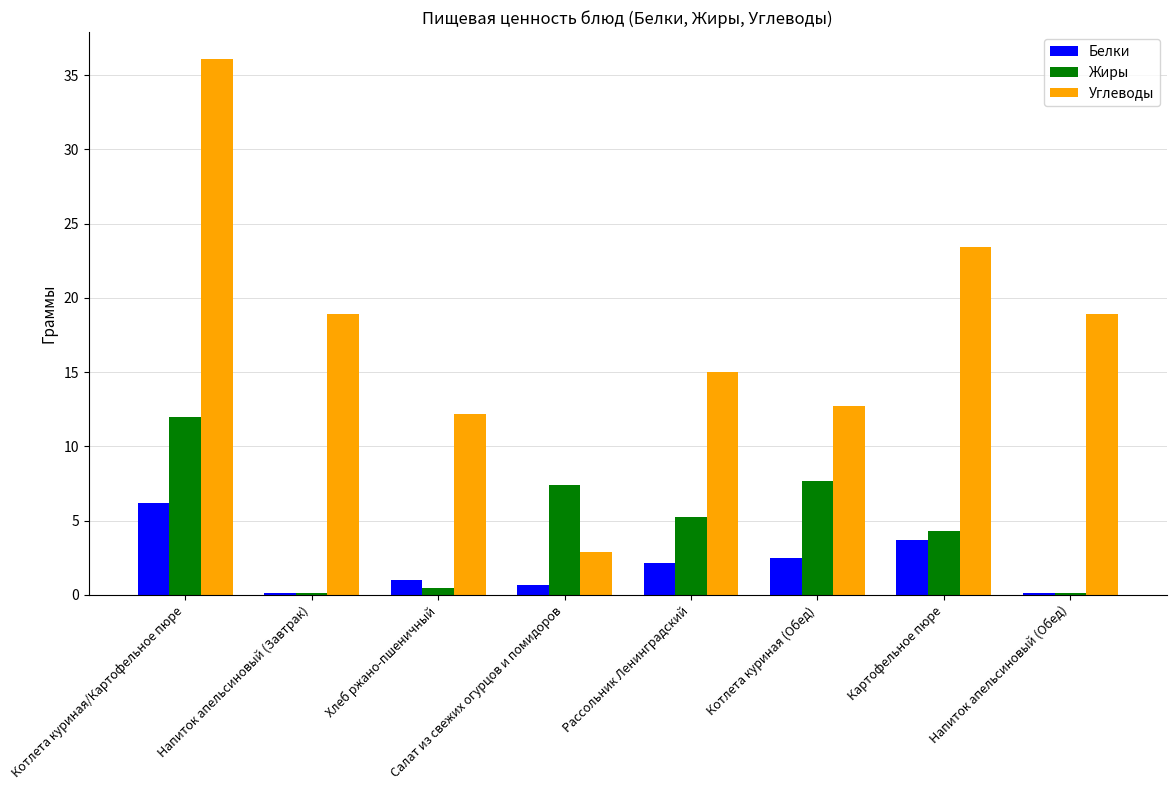

What are all the series names shown in the legend?

Белки, Жиры, Углеводы